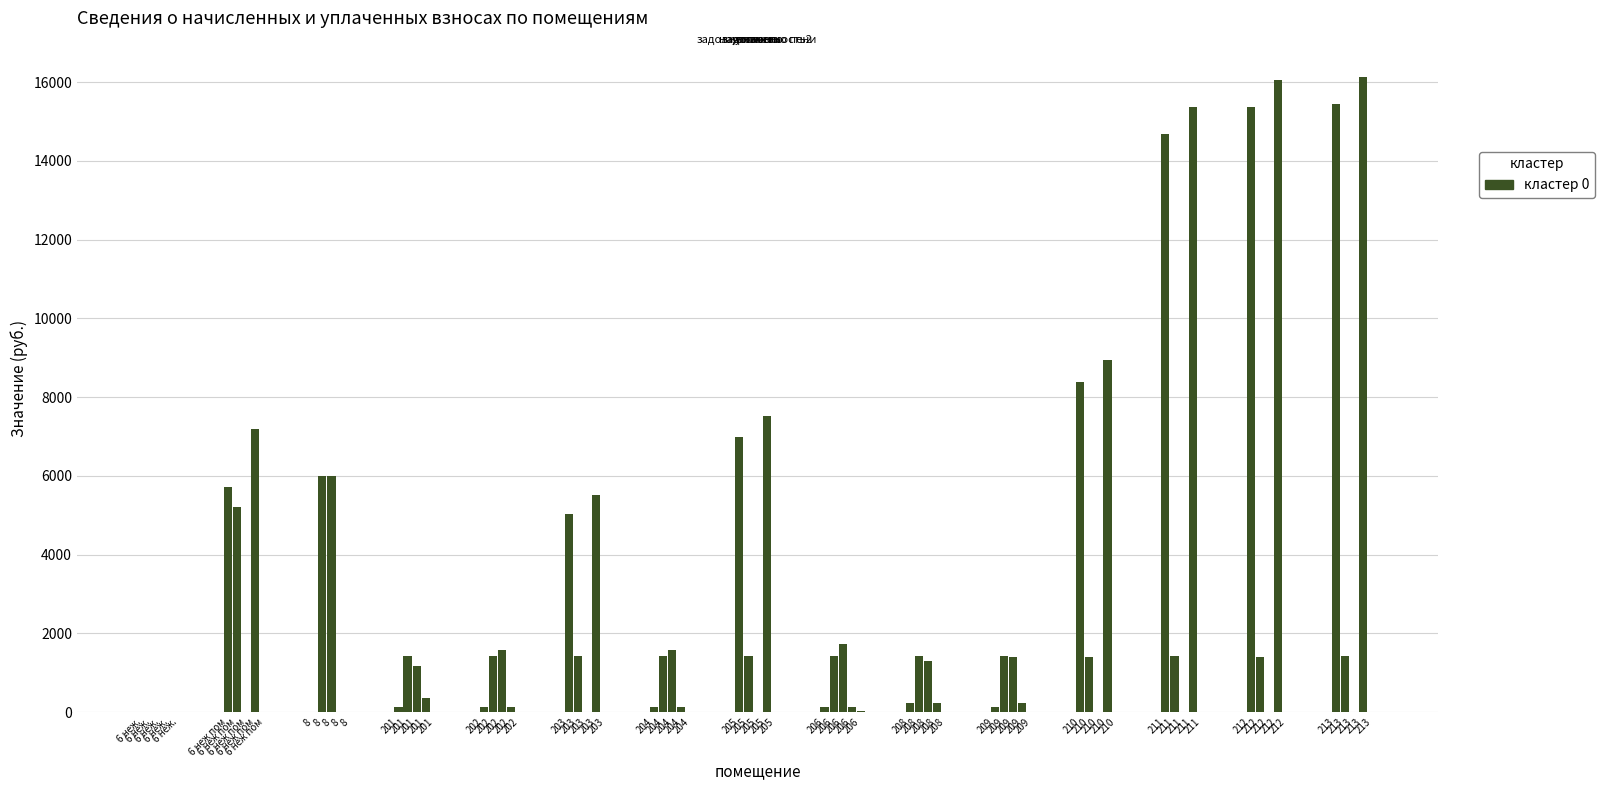

What is the spread (max minus min) of values at 211?

15362.9